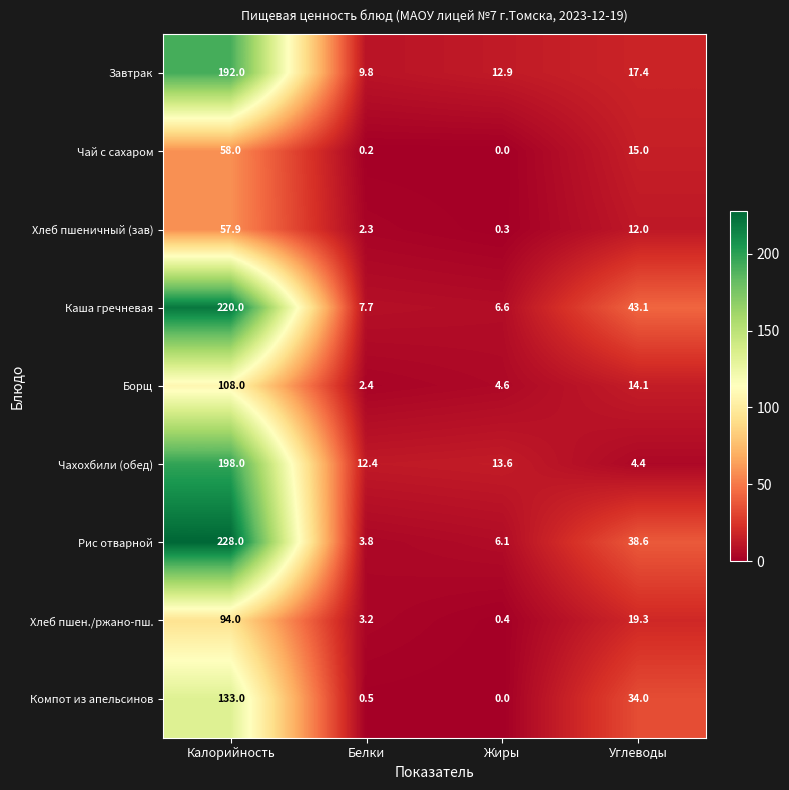

Count the number of categories in the chart.

4